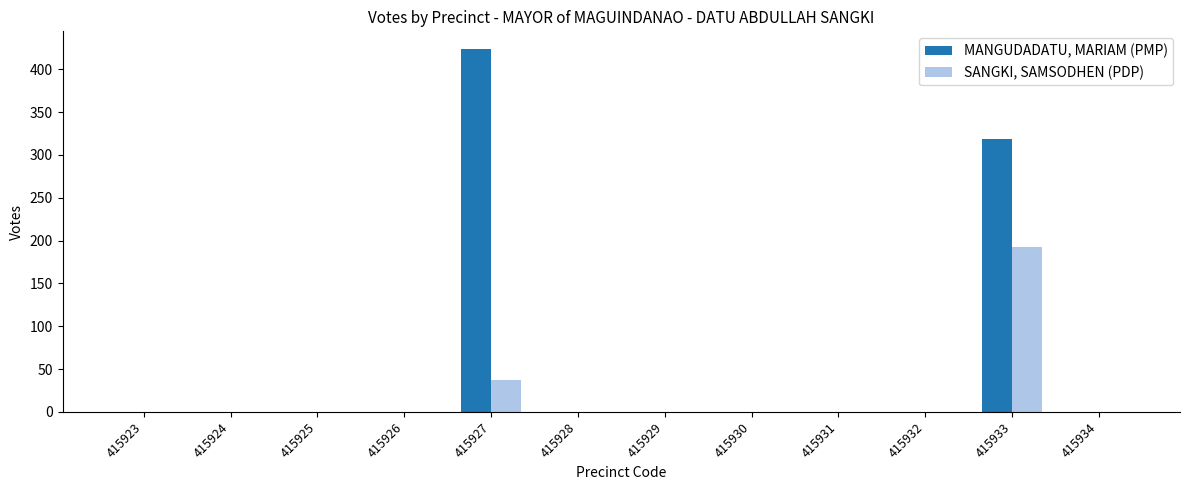

Which series has the largest total across all categories?

MANGUDADATU, MARIAM (PMP)